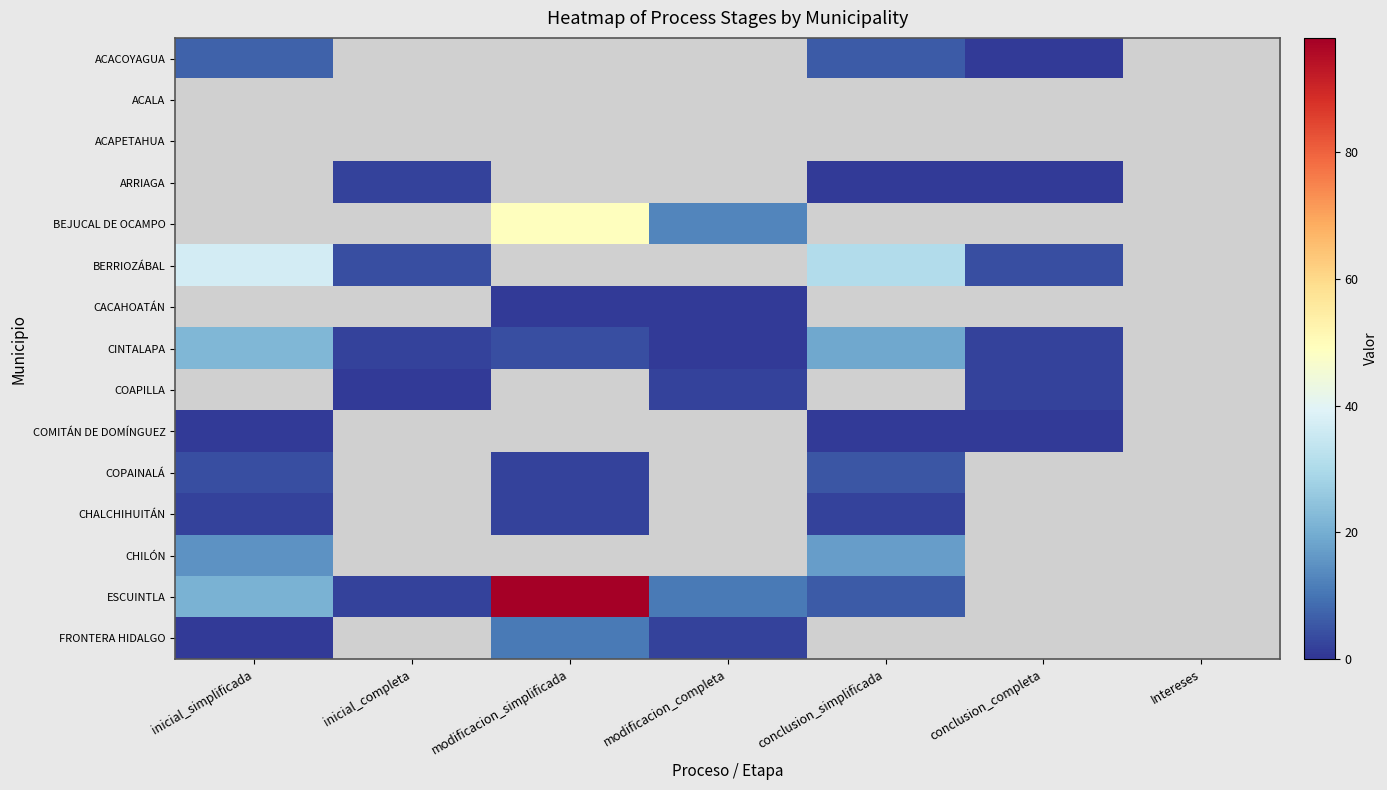

What is the smallest value displayed?

1.0